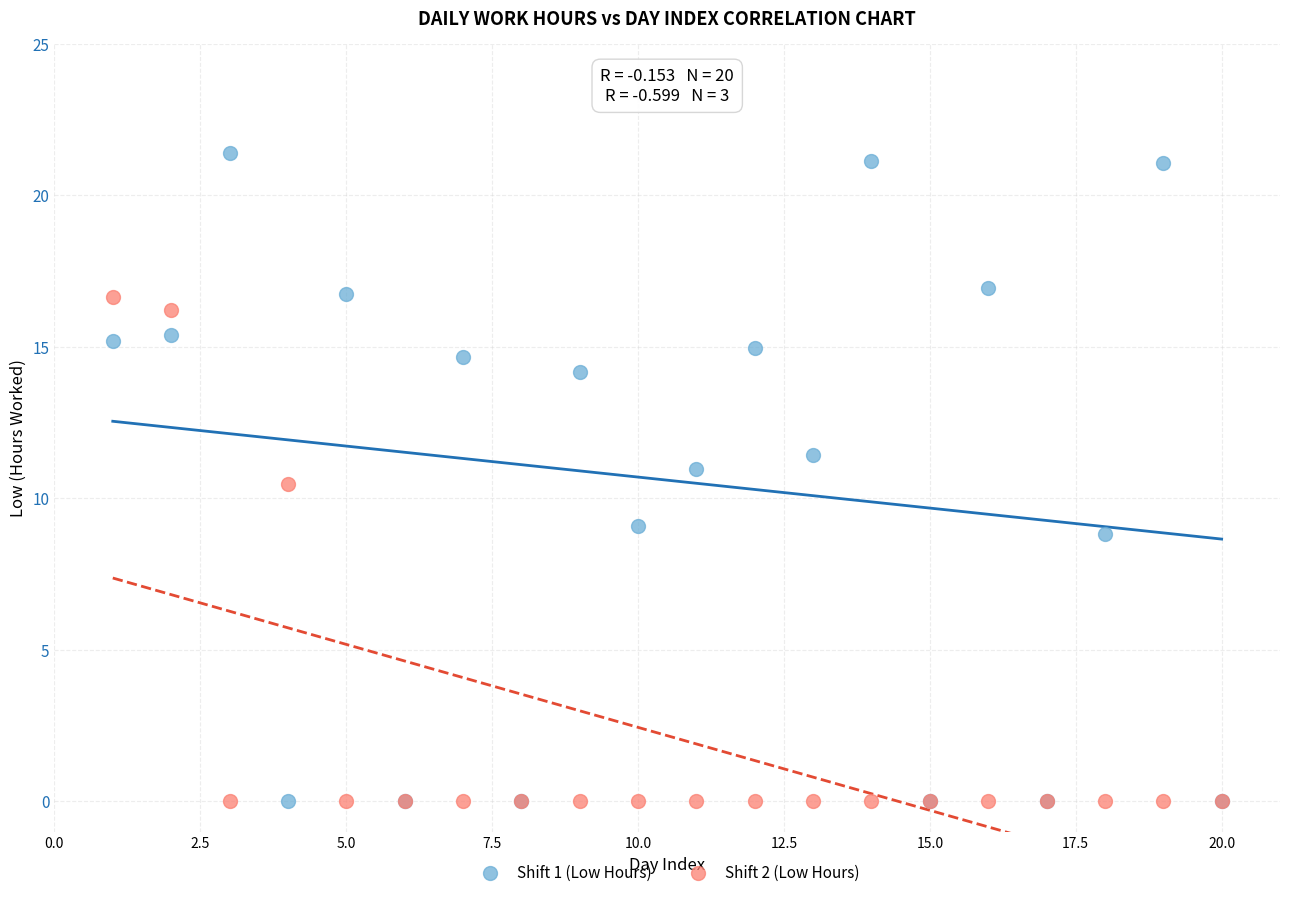

What are all the series names shown in the legend?

Shift 1 (Low Hours), Shift 2 (Low Hours)